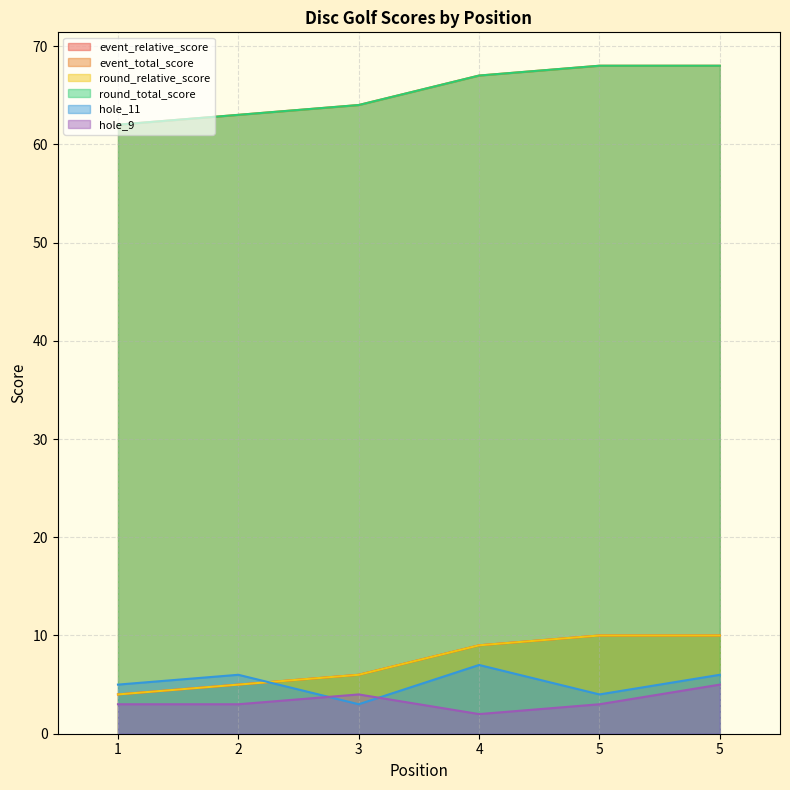

True or false: event_relative_score and event_total_score cross at least once.

False